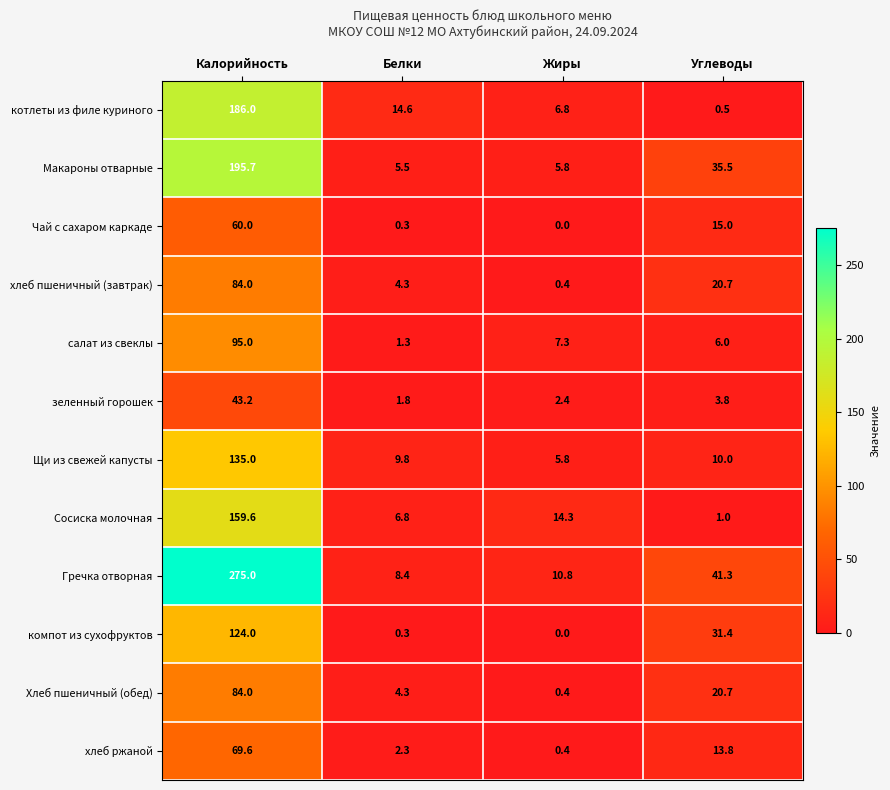

At which category does the chart reach its peak across all series?

Калорийность